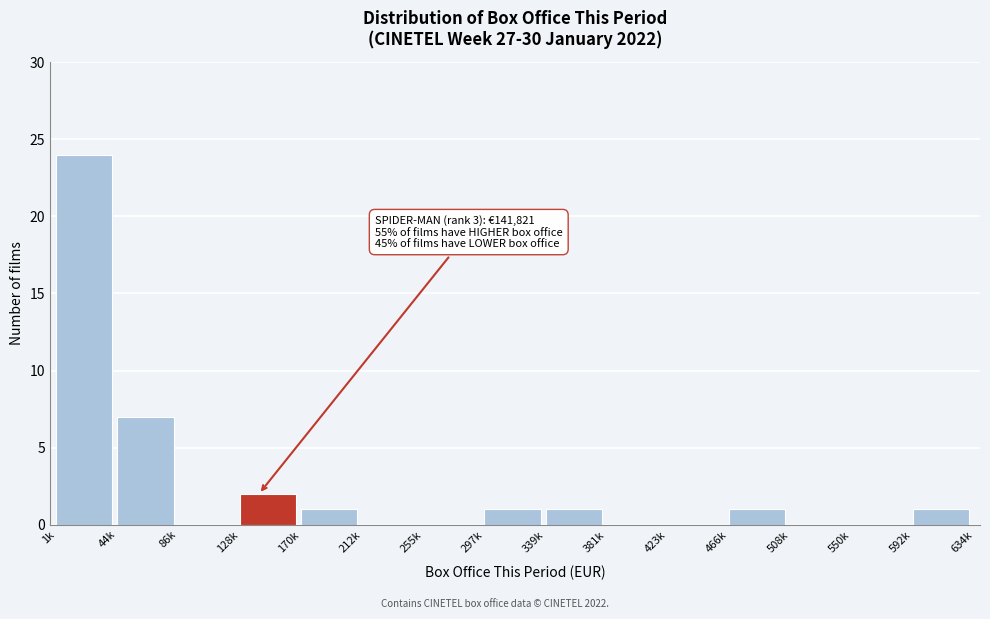

Reading left to right, what are all the values shown in this chart?

1k=24	44k=7	86k=0	128k=2	170k=1	212k=0	255k=0	297k=1	339k=1	381k=0	423k=0	466k=1	508k=0	550k=0	592k=1